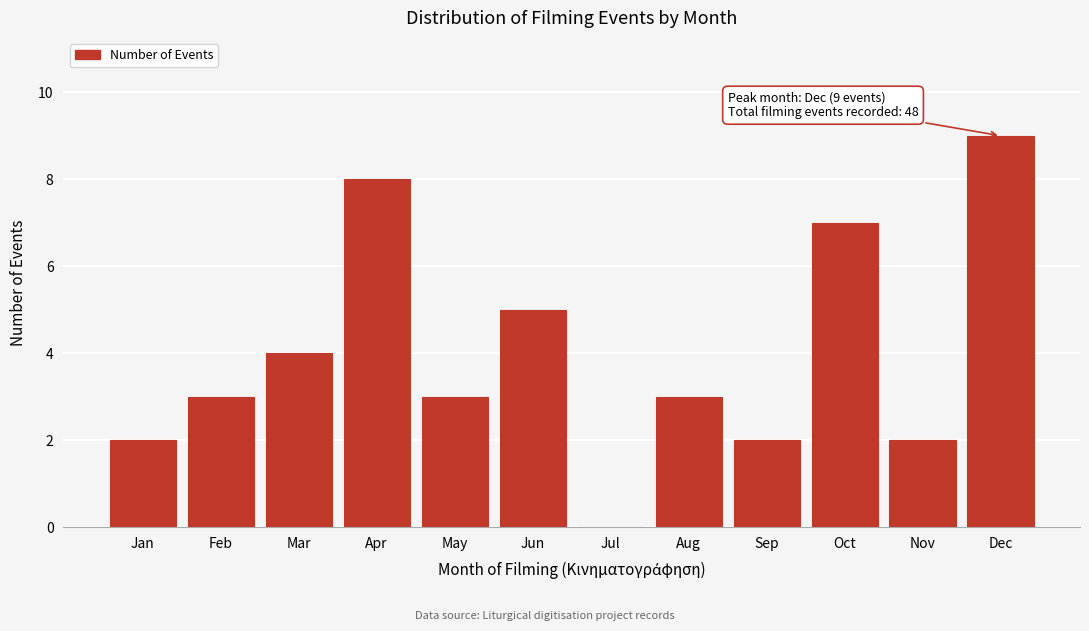

Reading left to right, what are all the values shown in this chart?

Jan=2	Feb=3	Mar=4	Apr=8	May=3	Jun=5	Jul=0	Aug=3	Sep=2	Oct=7	Nov=2	Dec=9